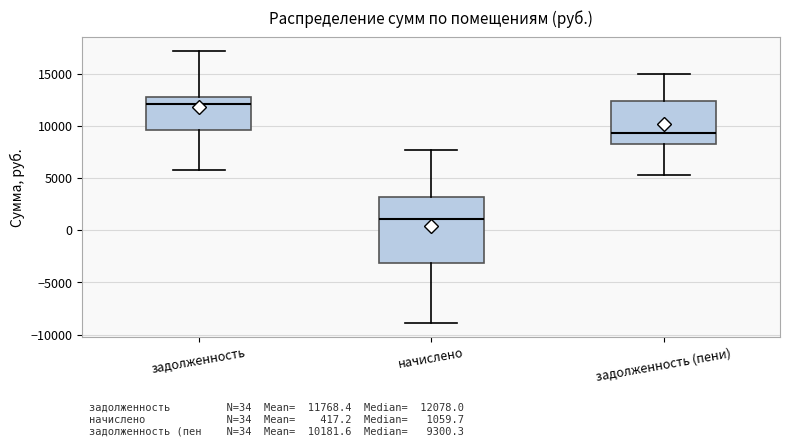

Comparing the boxes themselves (not the whiskers), which one is the tallest?

начислено